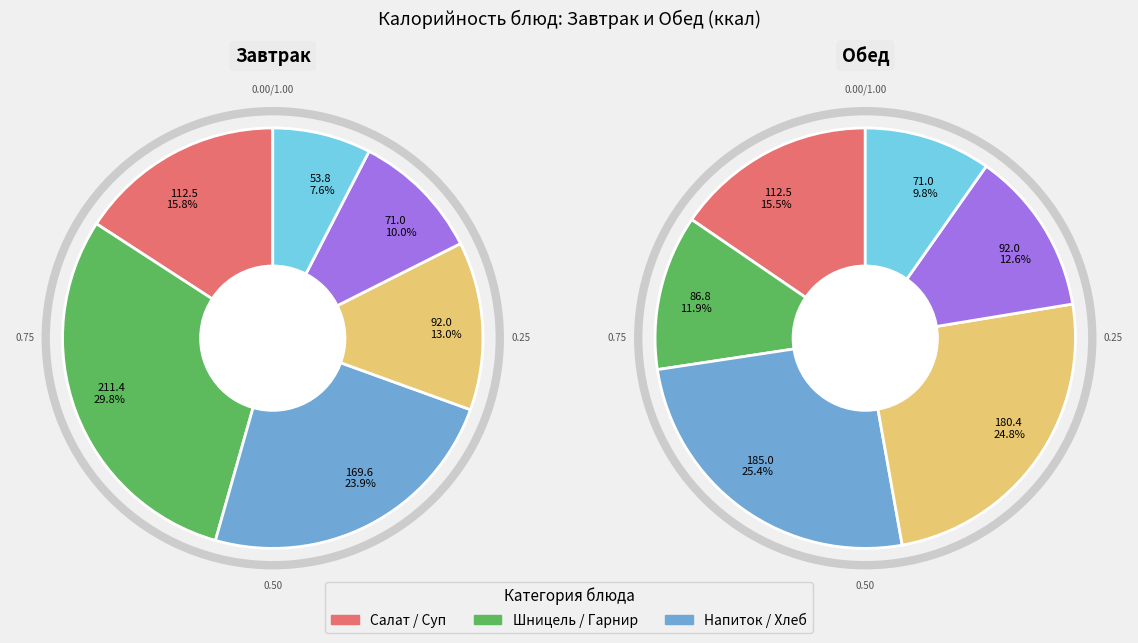

Is there a majority slice in this chart?

No